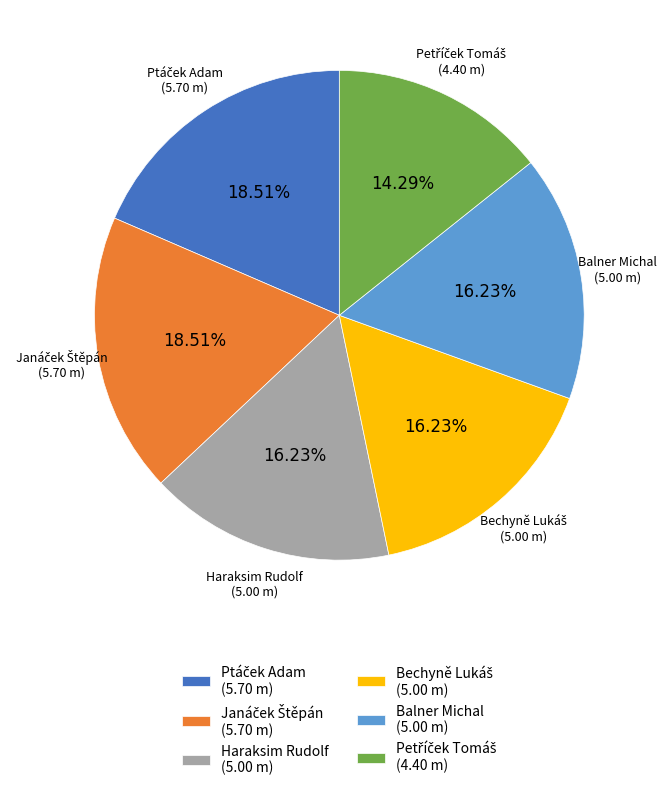

Is there a majority slice in this chart?

No